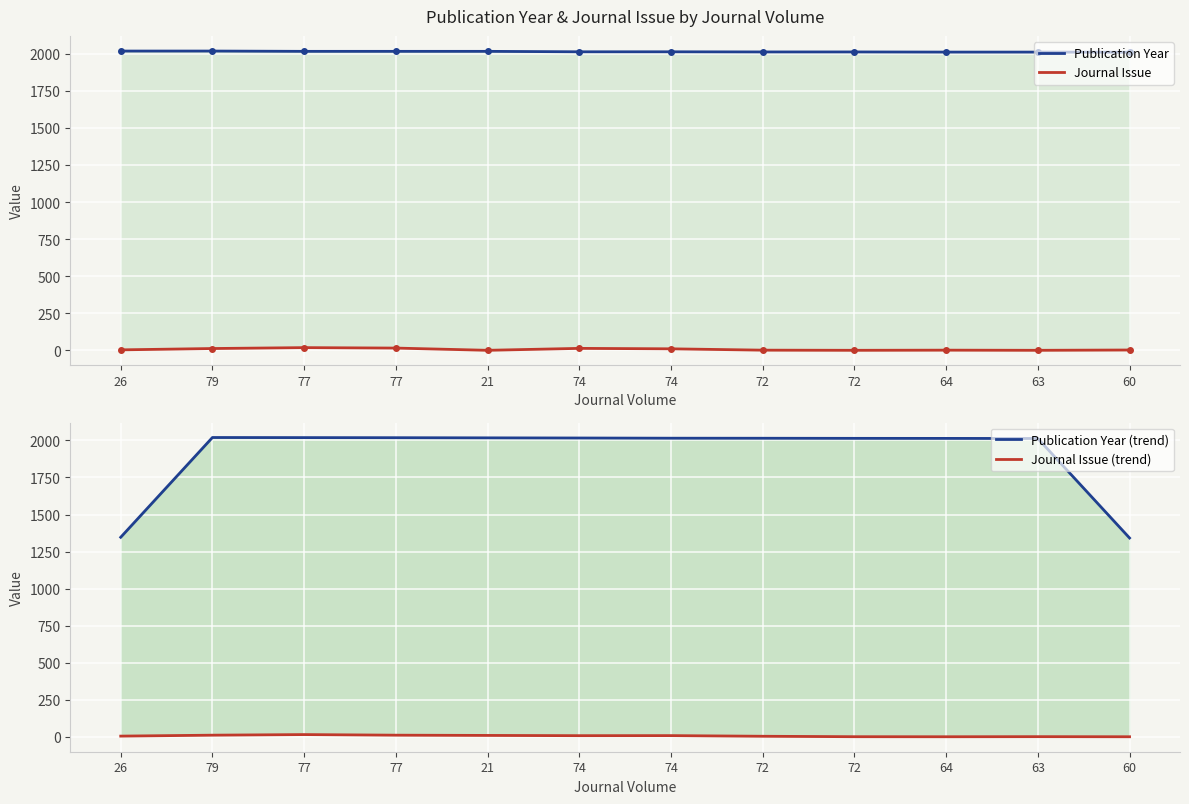

What is the difference between the Publication Year values at 77 and 74?

3.0